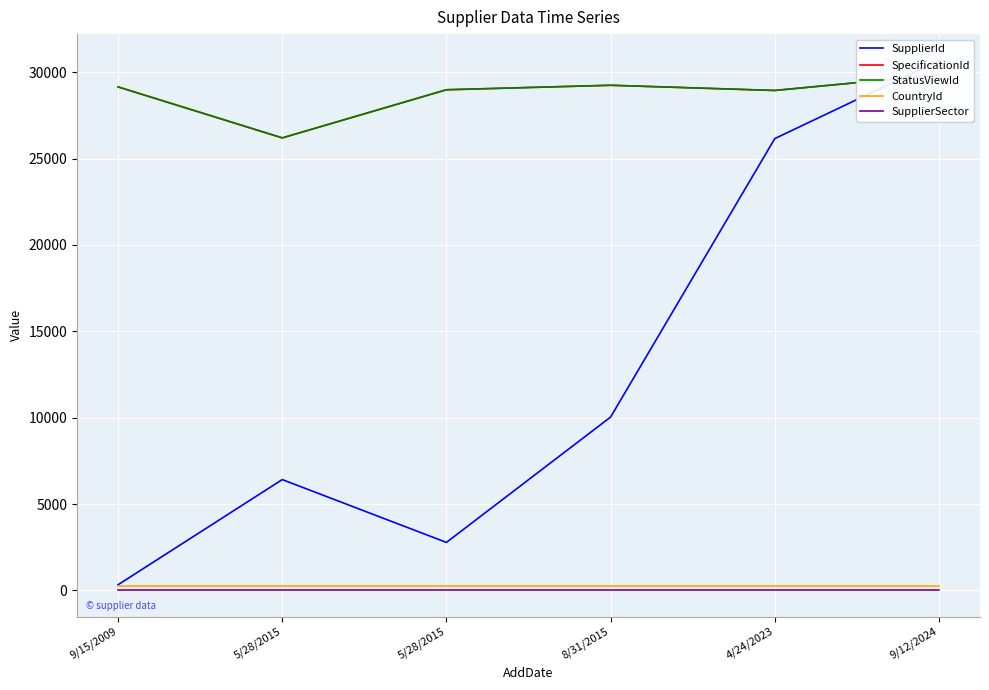

Reading right to left, list all the values displayed in this chart.

SupplierId: 30671	26155	10034	2777	6414	326
SpecificationId: 29847	28941	29242	28982	26195	29148
StatusViewId: 29847	28941	29242	28982	26195	29148
CountryId: 268	268	268	268	268	268
SupplierSector: 20	20	20	20	20	20